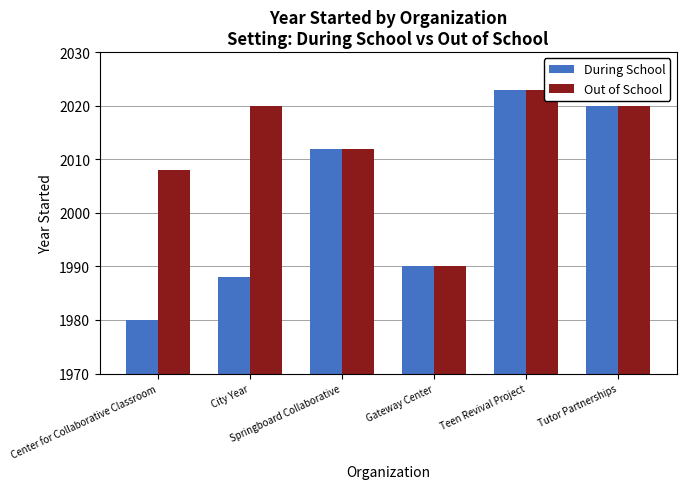

True or false: Out of School has a value of 2686 at Gateway Center.

False